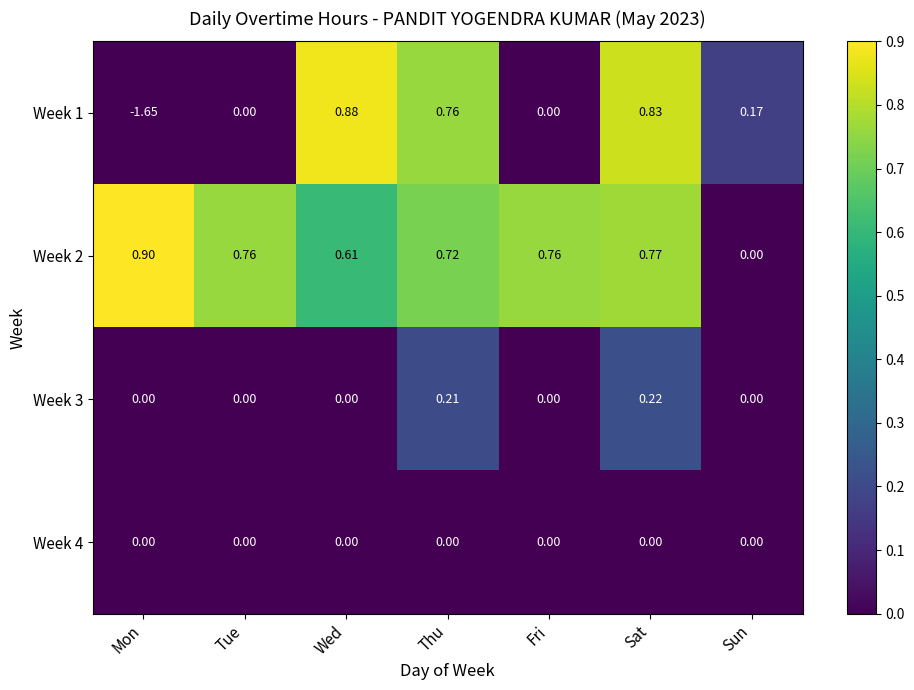

Which category has the highest value across all series?

Mon